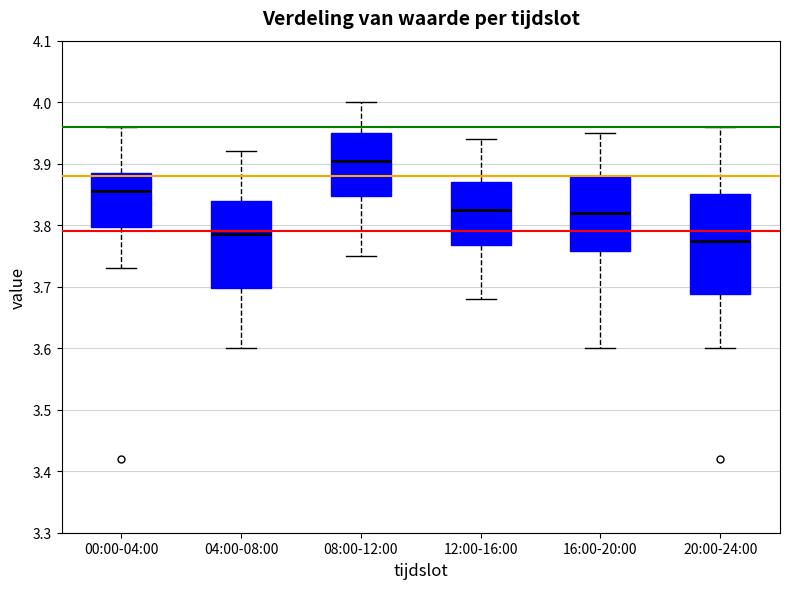

Comparing the boxes themselves (not the whiskers), which one is the tallest?

20:00-24:00